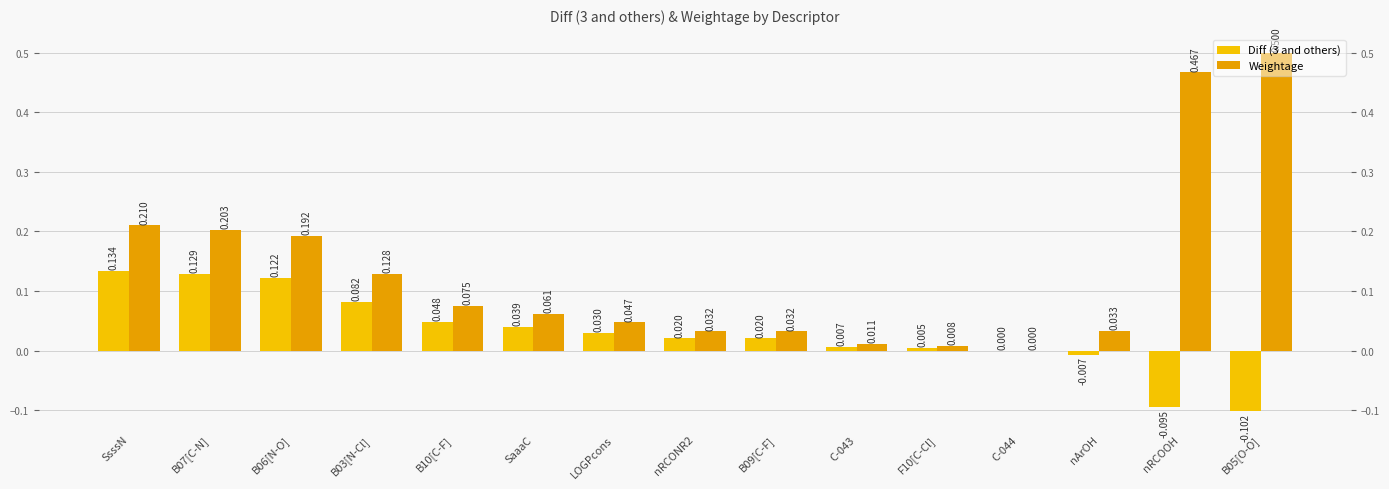

Is the value of Weightage at SaaaC greater than the value of Diff (3 and others) at nRCOOH?

Yes